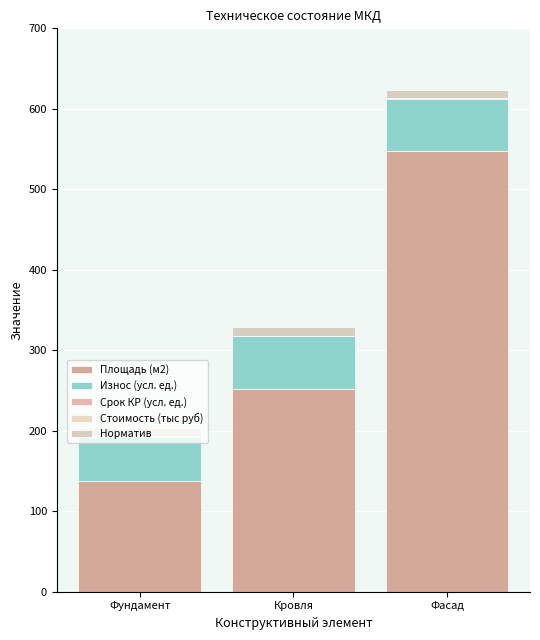

Count the number of categories in the chart.

3